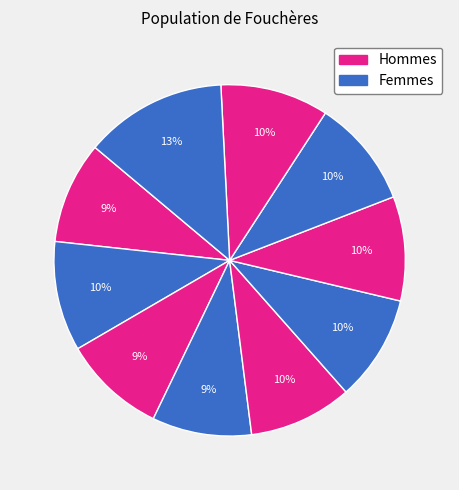

Count the number of slices in the pie.

10